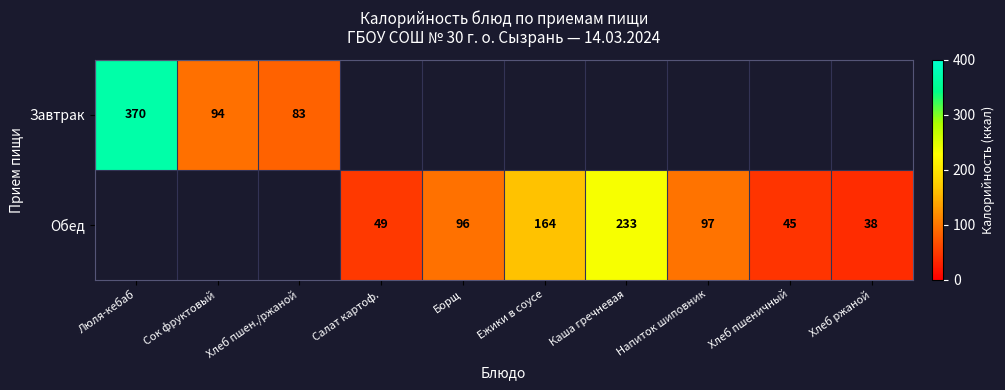

Is the value of Завтрак at Люля-кебаб greater than the value of Обед at Хлеб ржаной?

Yes